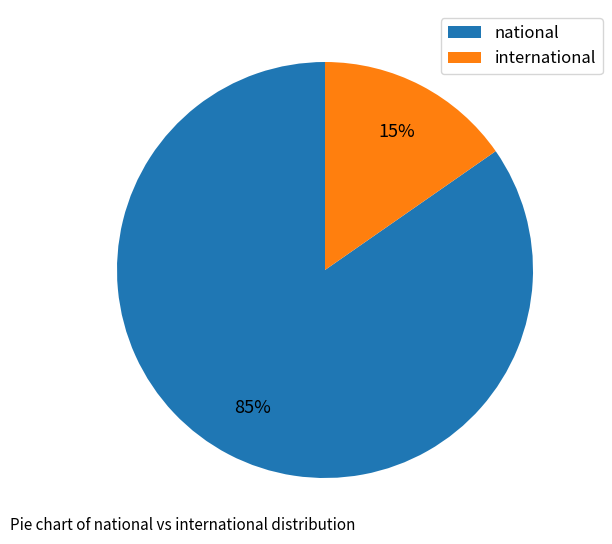

How many segments does this pie chart have?

2